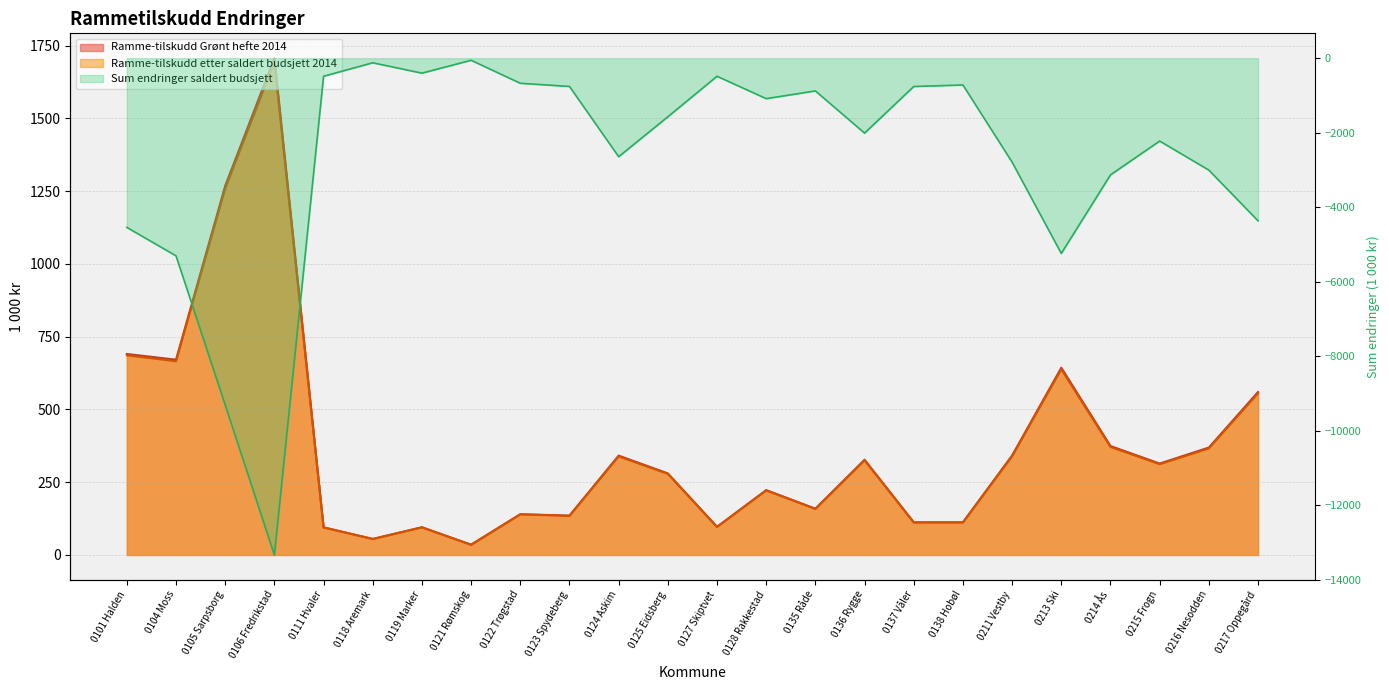

Which series has the widest spread of values?

Sum endringer saldert budsjett